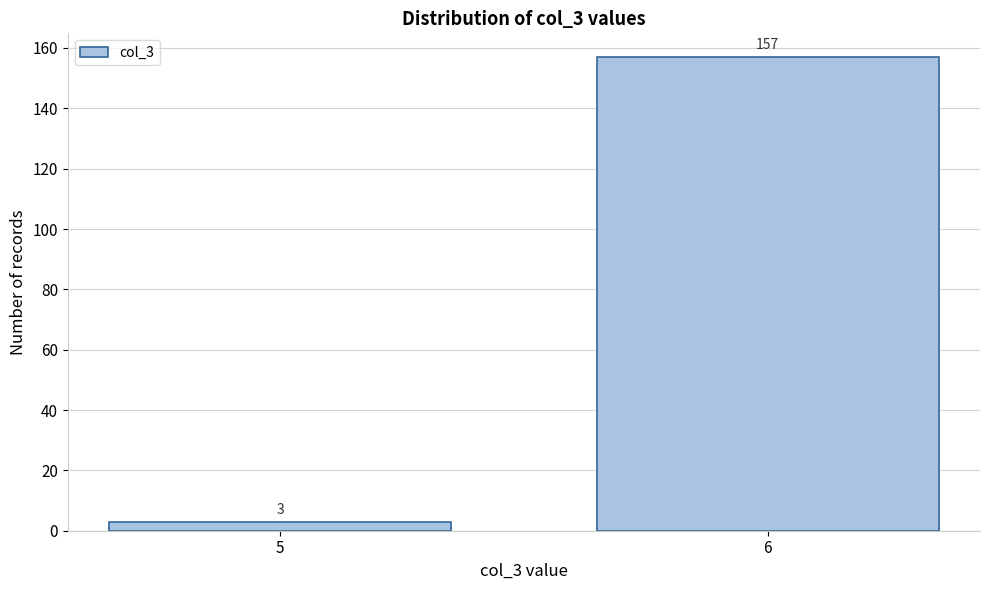

Reading left to right, extract all data points from this chart.

3	157